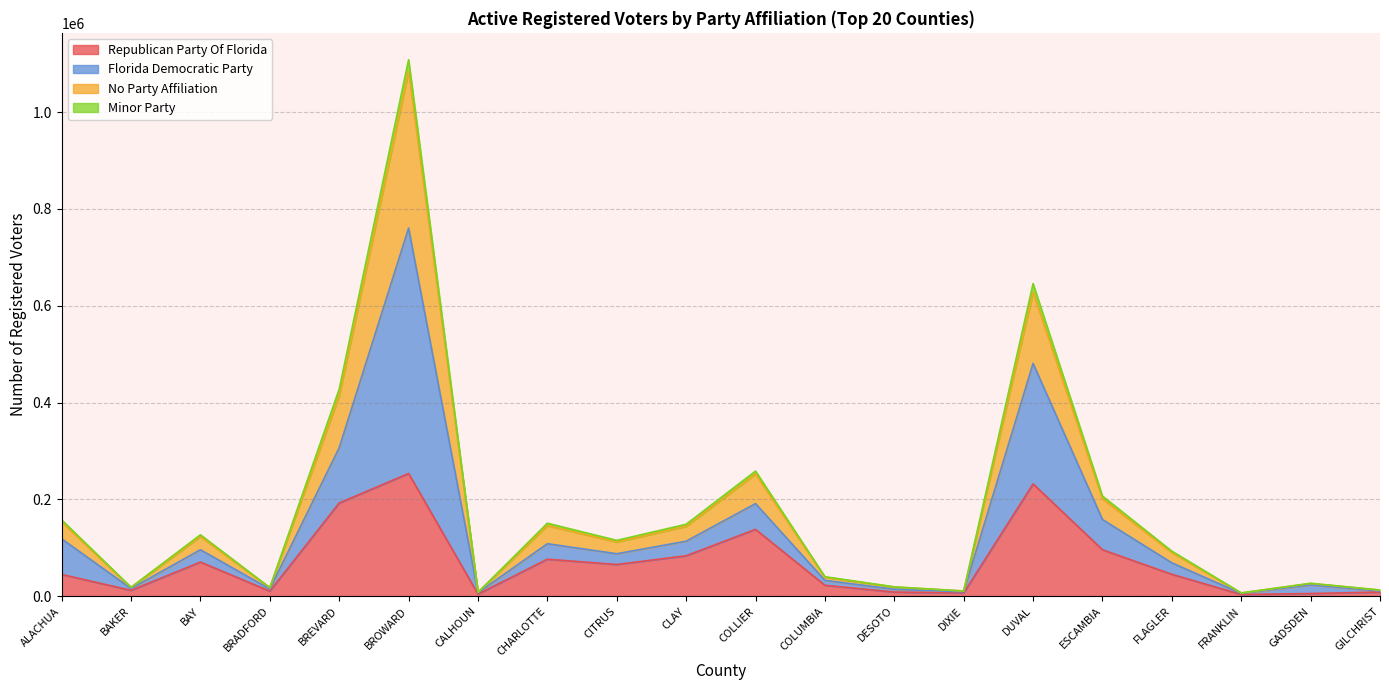

Between CLAY and FLAGLER, which is larger?

CLAY